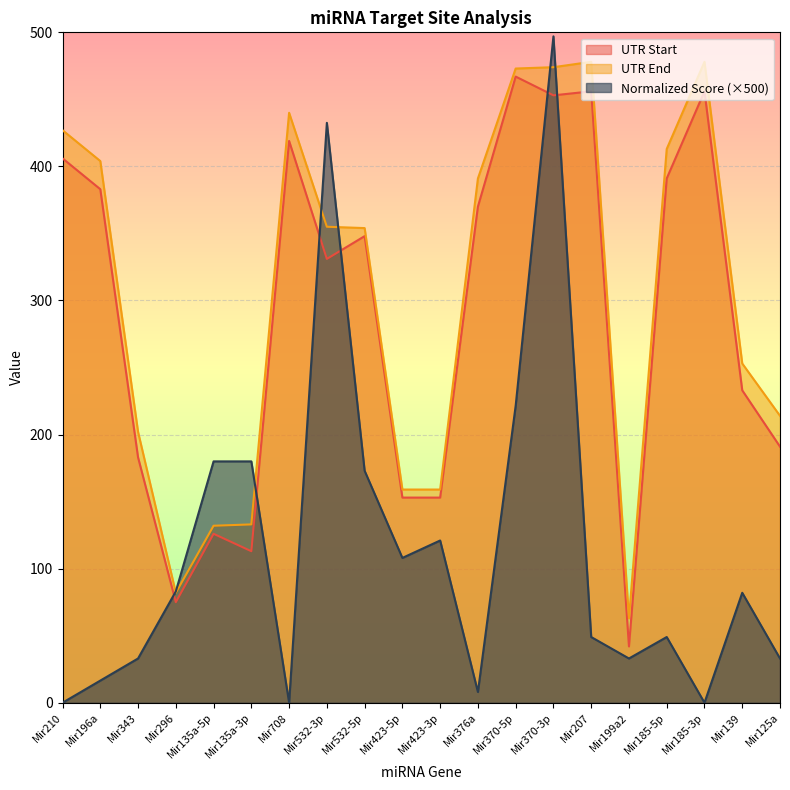

How many intersections are there between Normalized Score and UTR End?

6